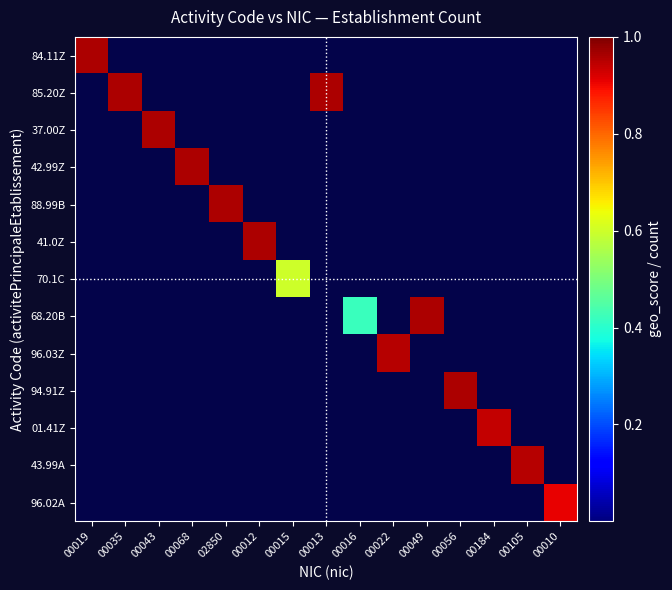

Rank the series at 00049 from lowest to highest value.

84.11Z, 85.20Z, 37.00Z, 42.99Z, 88.99B, 41.0Z, 70.1C, 96.03Z, 94.91Z, 01.41Z, 43.99A, 96.02A, 68.20B